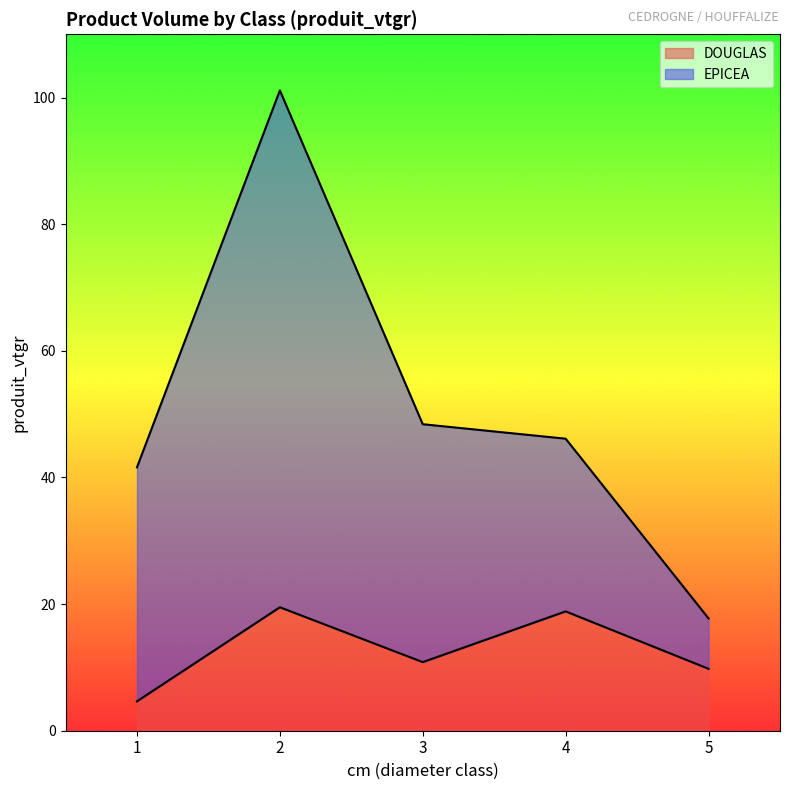

What is the difference between the maximum and minimum values in the DOUGLAS series?

14.9